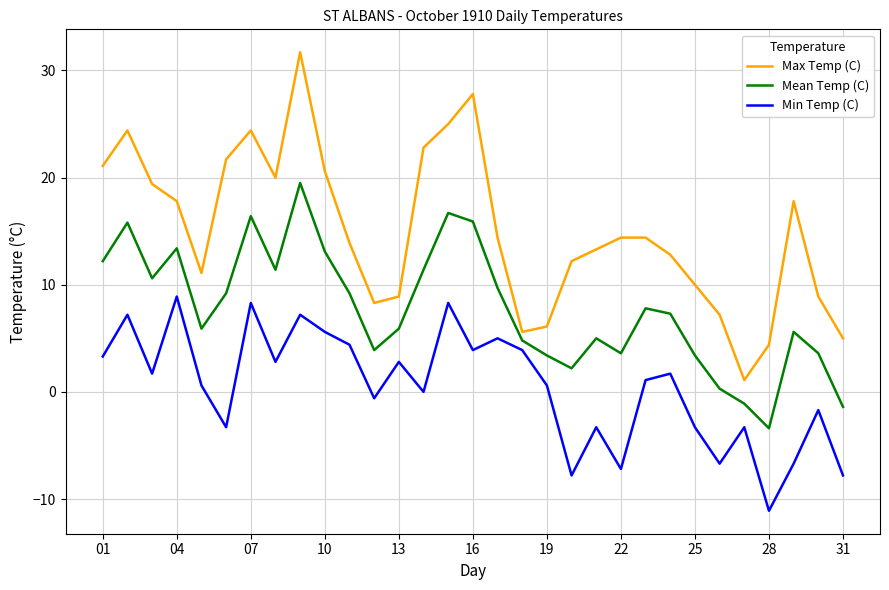

What is the lowest value of the Mean Temp (C) series?

-3.4